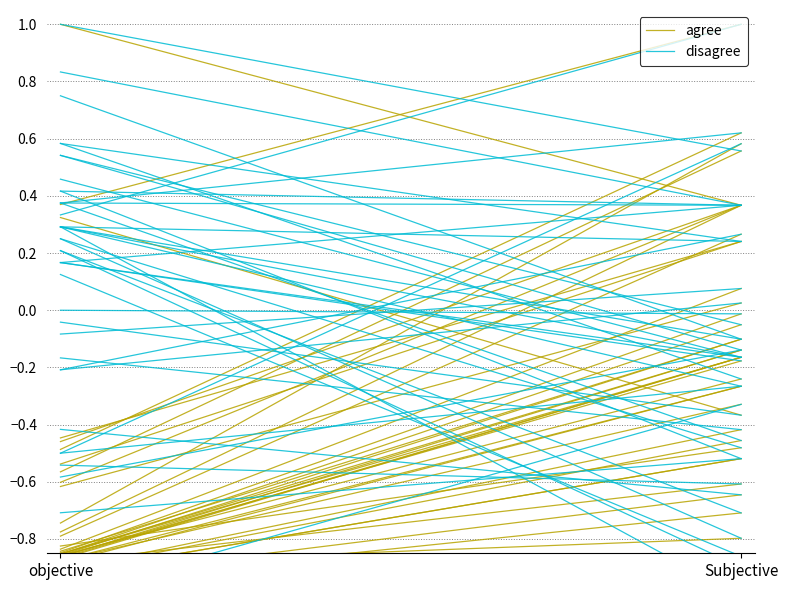

At how many categories does at least one series exceed 0?

2